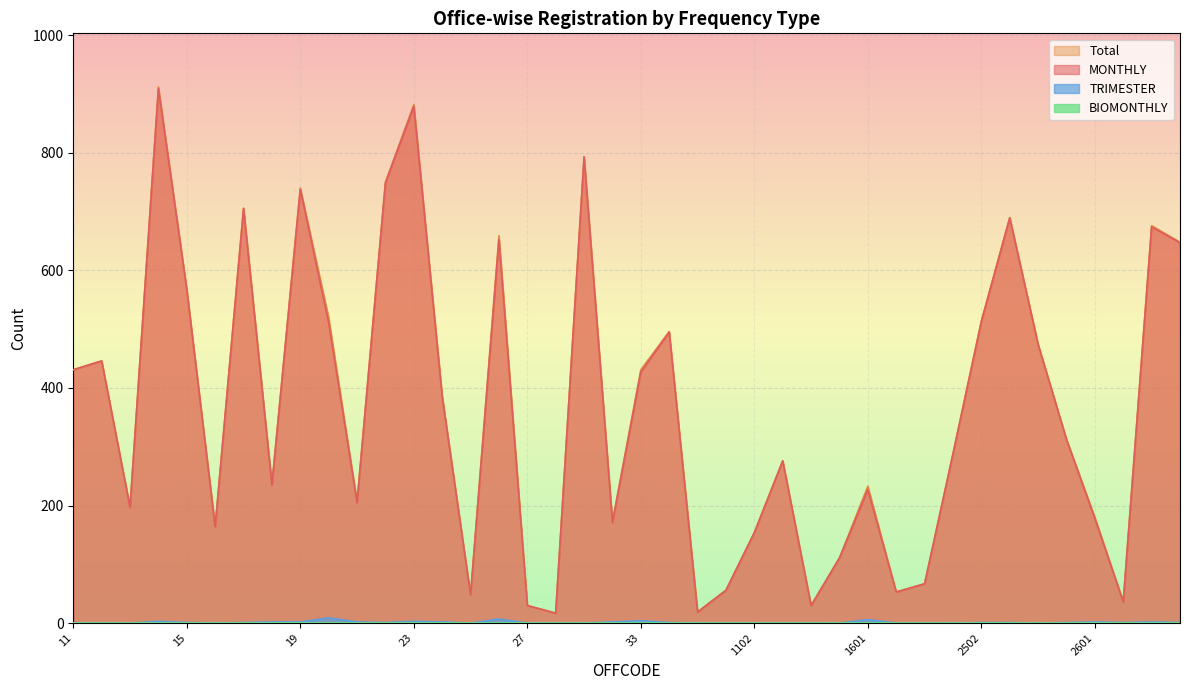

Reading right to left, transcribe all the data shown in this chart.

MONTHLY: 647	674	36	178	312	474	689	513	288	67	53	227	111	30	276	154	56	19	495	427	171	793	17	30	652	48	385	879	749	205	511	738	235	705	164	567	909	197	446	431
Total: 648	676	37	180	313	474	690	514	288	67	53	233	111	30	276	154	56	19	496	431	173	793	17	30	659	48	387	882	750	207	520	740	237	706	164	568	912	197	446	431
TRIMESTER: 1	2	1	2	1	0	1	1	0	0	0	6	0	0	0	0	0	0	1	4	2	0	0	0	7	0	2	3	1	2	9	2	2	1	0	1	3	0	0	0